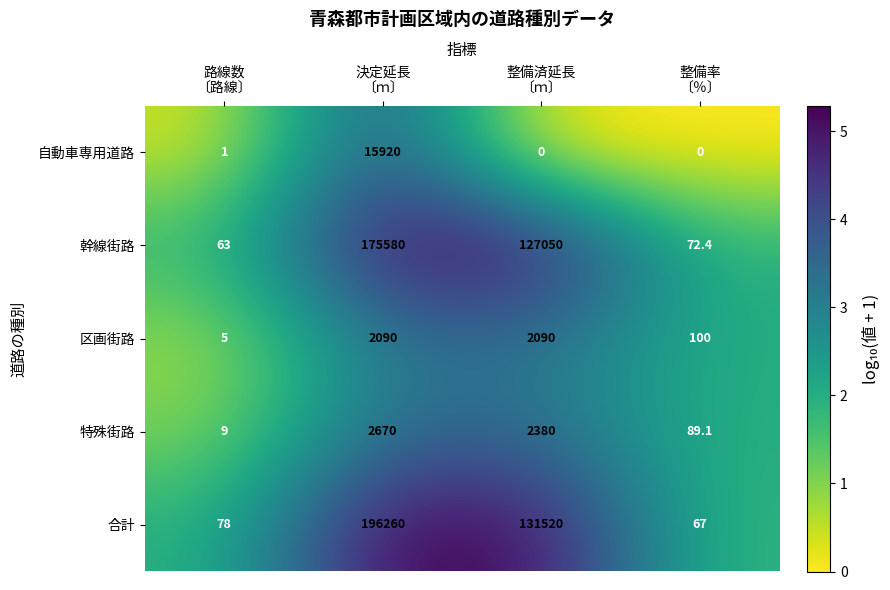

What is the minimum value for 合計?

67.0